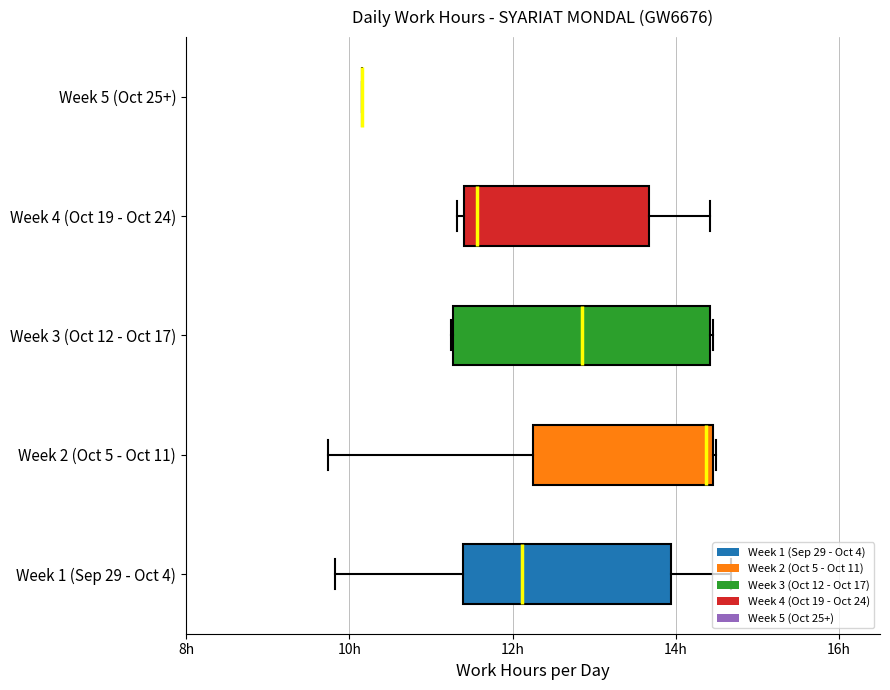

What is the difference between the maximum and second lowest values?

4.9